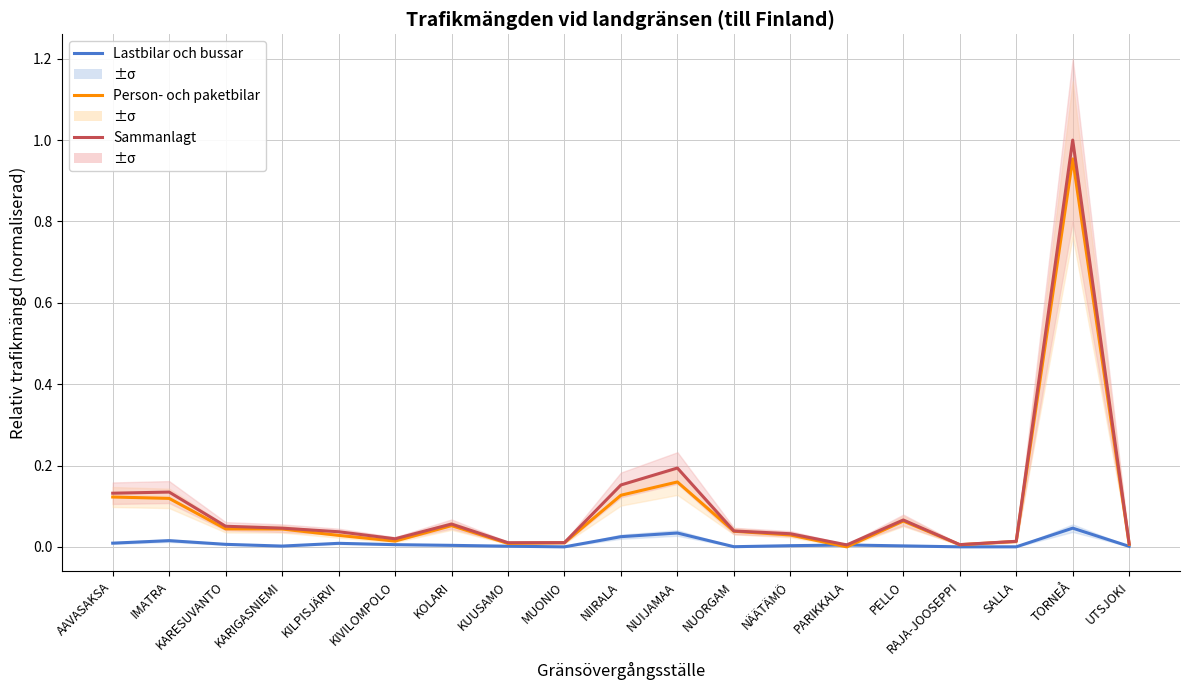

Is this an area chart (filled region under the line)?

No